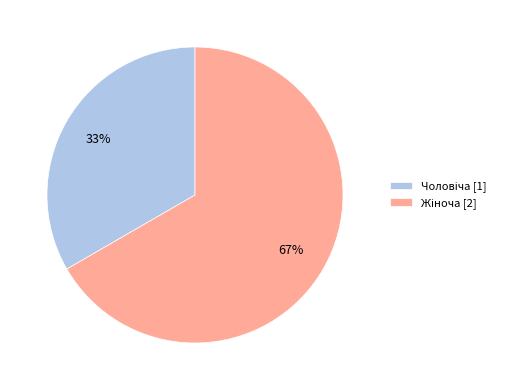

To the nearest percent, what is the average slice percentage?

50%